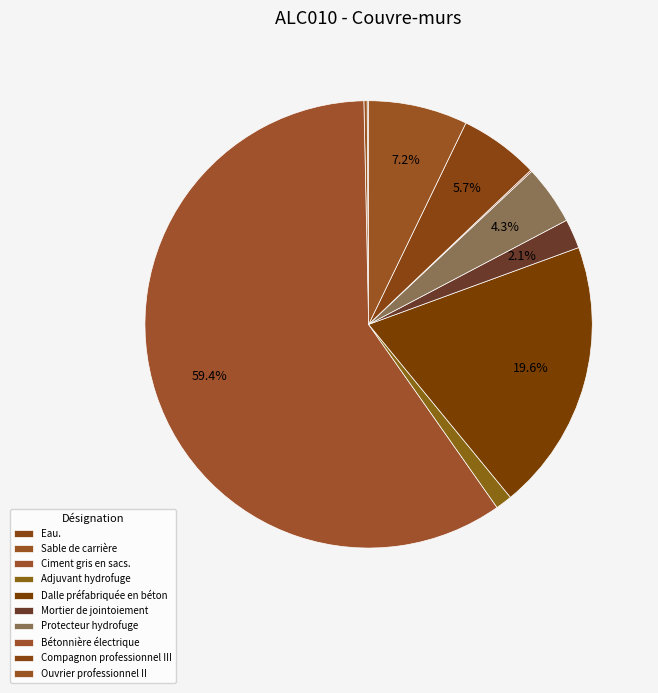

How many slices are in this pie chart?

10